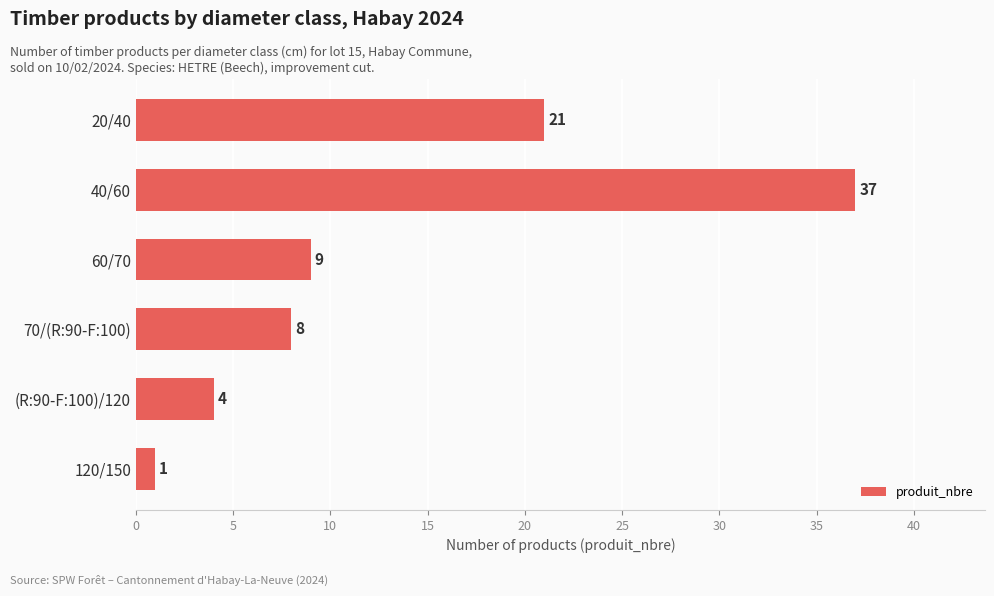

The value at (R:90-F:100)/120 is 4. True or false?

True